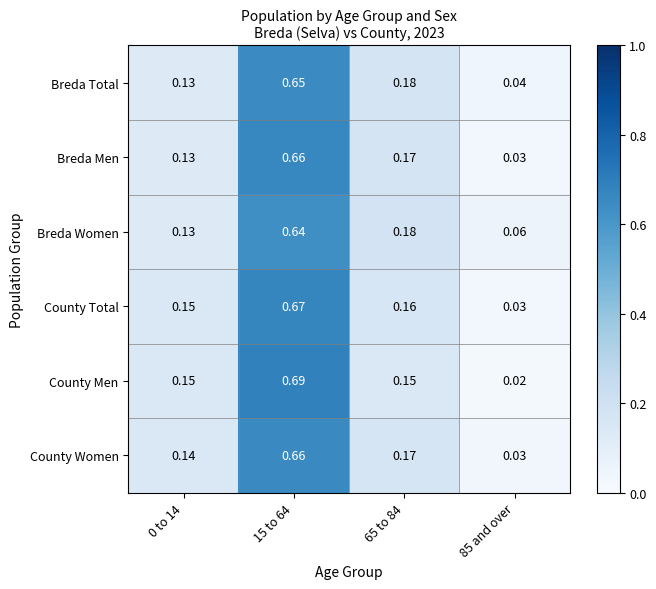

Which series has the widest spread of values?

County Men